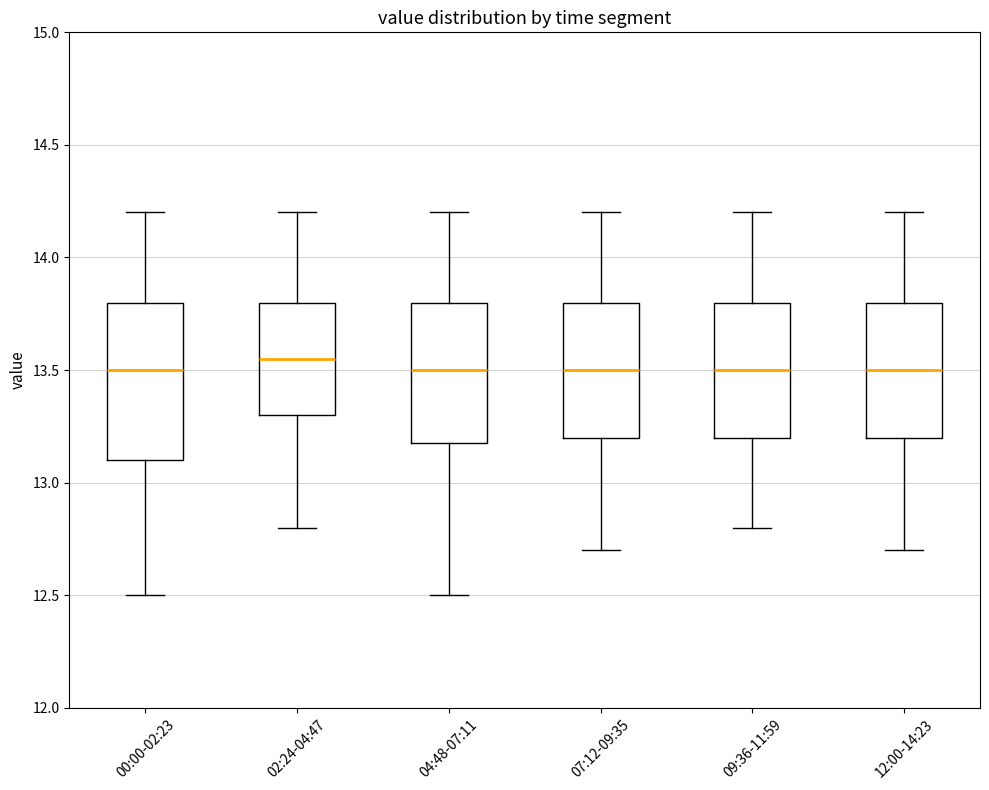

Comparing the boxes themselves (not the whiskers), which one is the tallest?

00:00-02:23